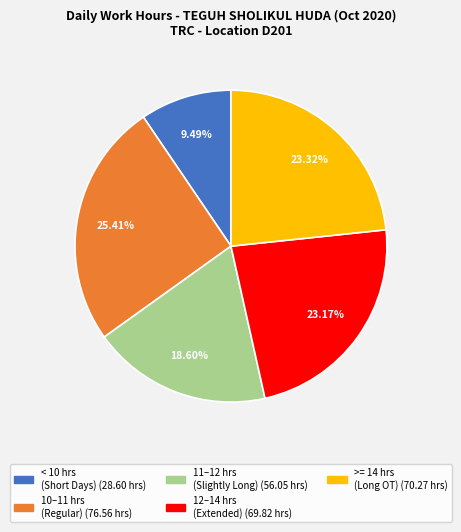

Does any single category account for the majority?

No